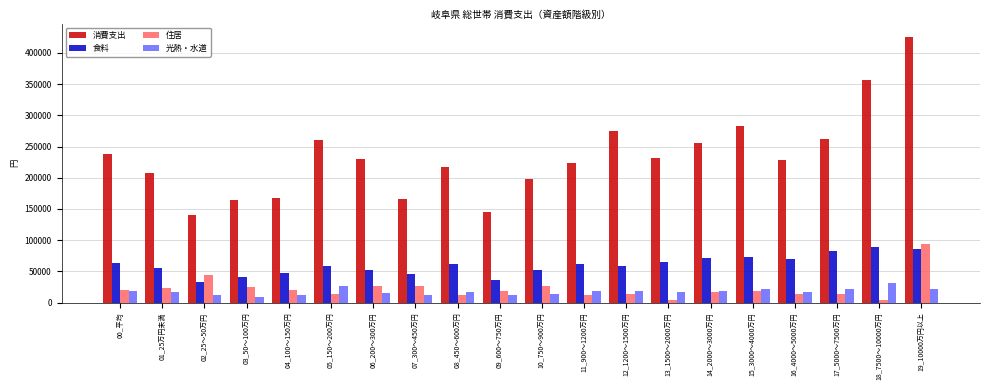

Where does the 消費支出 series first go above 230768?

00_平均